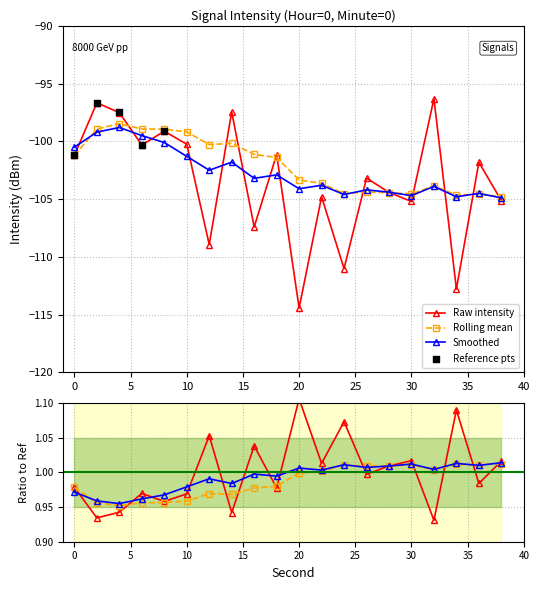

What is the minimum value for Smoothed?

-104.9